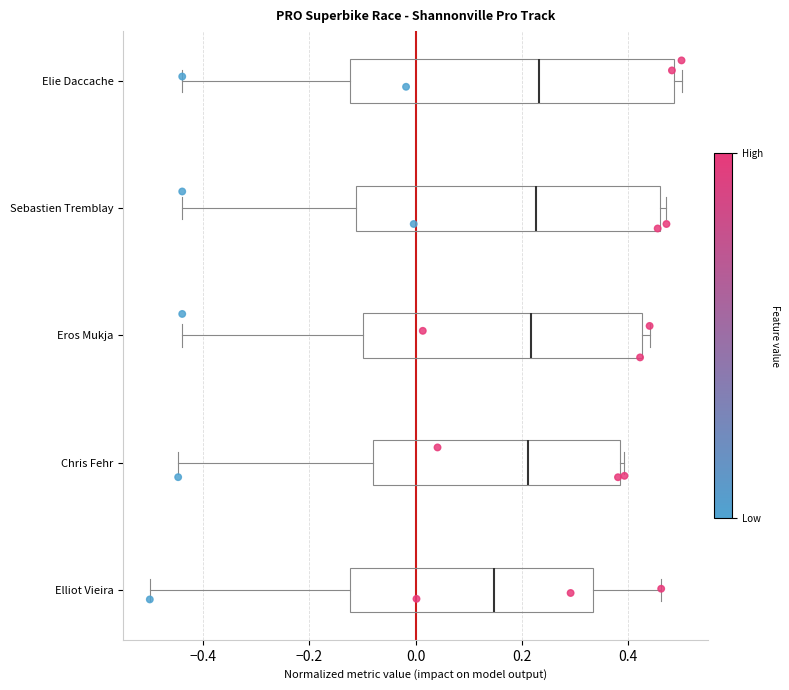

Where does the median line of the box for Elie Daccache sit on the x-axis? The values are not printed on the chart, so give them approximately, as read against the axis.

0.24